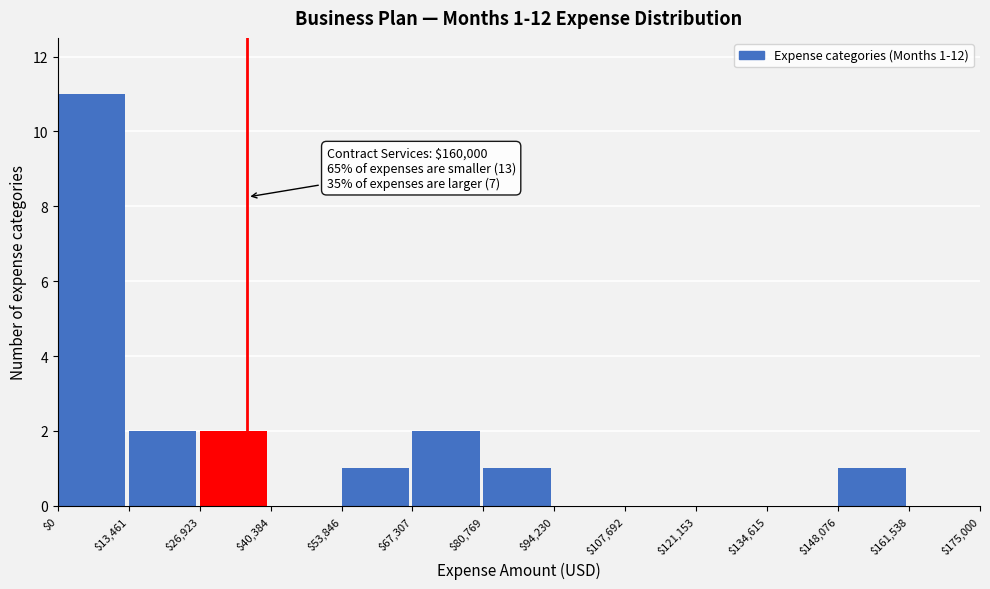

Over which range of the x-axis is the bar tallest?

$0 to $13,461